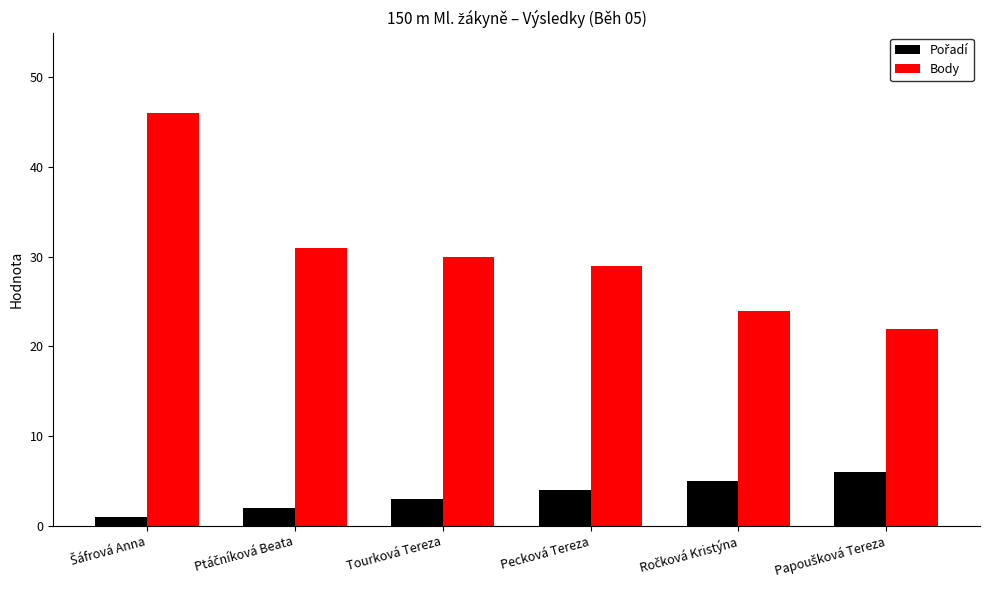

Are the bars grouped side by side (vs. stacked)?

Yes